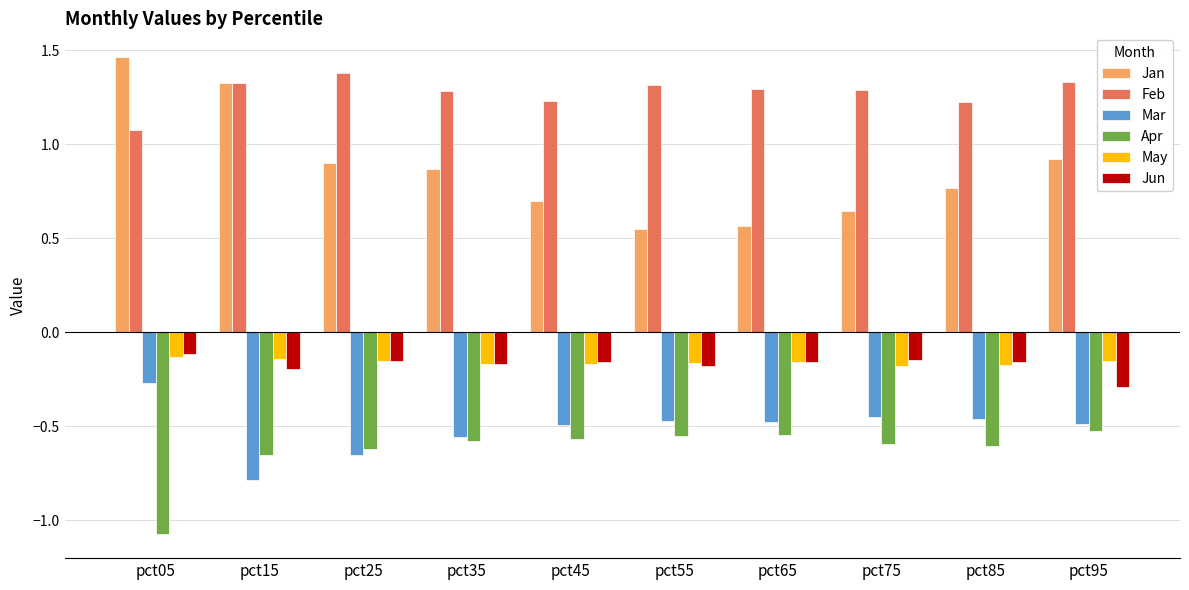

Which series has the largest range (max minus min)?

Jan